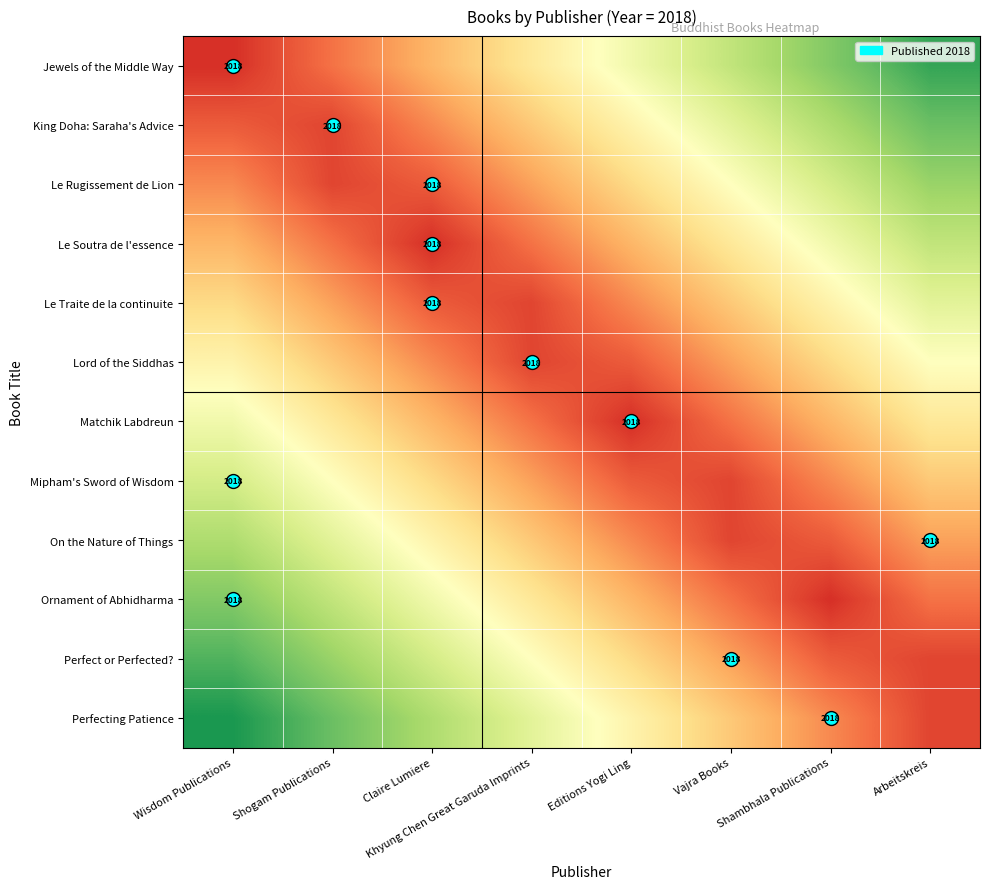

At how many categories does at least one series exceed 0?

8